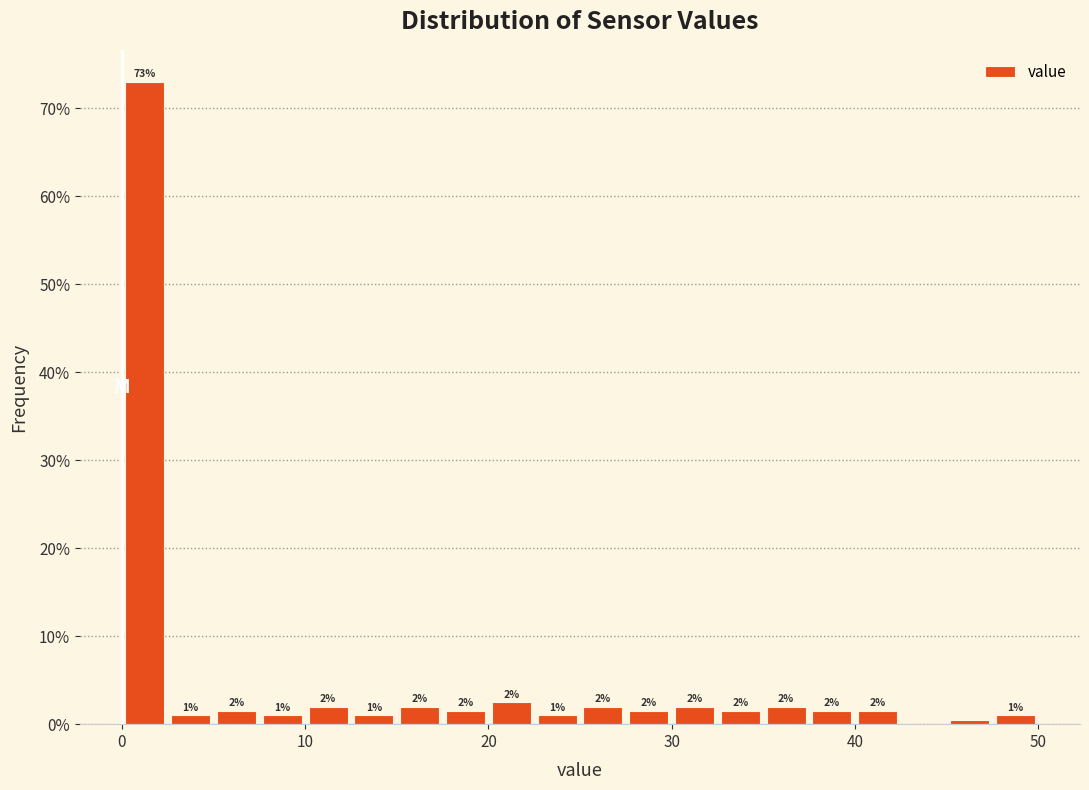

Around what value on the x-axis is the tallest bar? Give the approximate position of its centre, as read against the axis.

1